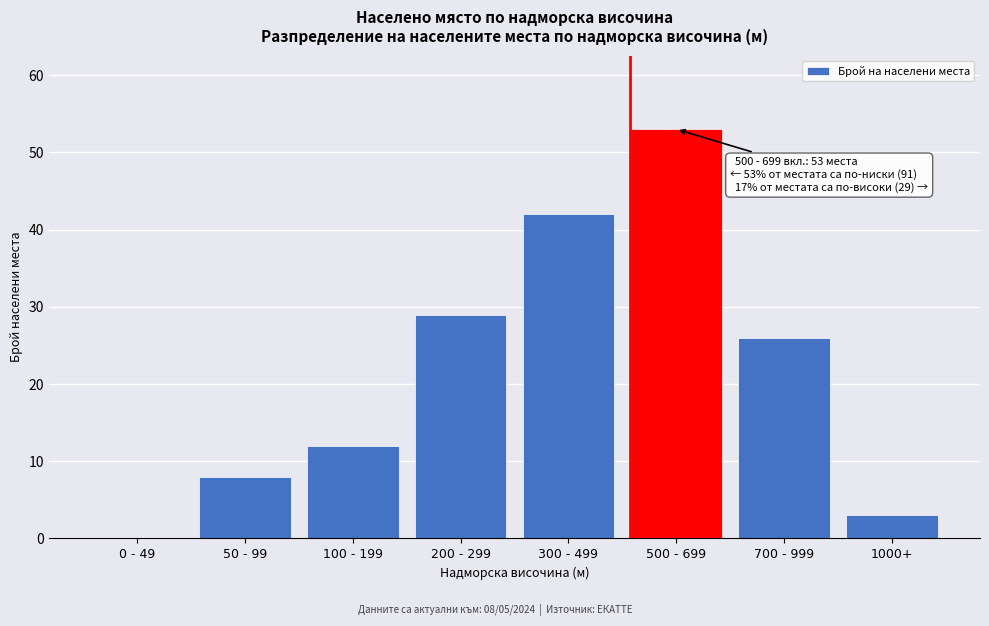

Reading left to right, what are all the values shown in this chart?

0 - 49=0	50 - 99=8	100 - 199=12	200 - 299=29	300 - 499=42	500 - 699=53	700 - 999=26	1000+=3